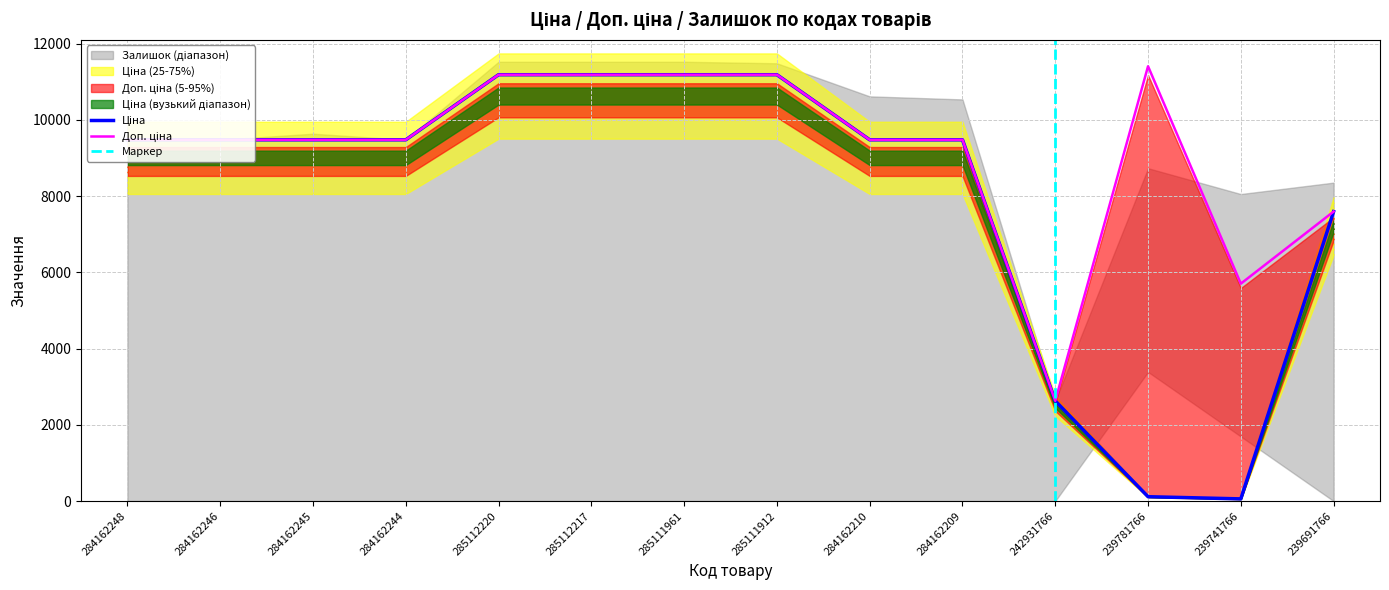

True or false: Ціна and Доп. ціна cross at least once.

False